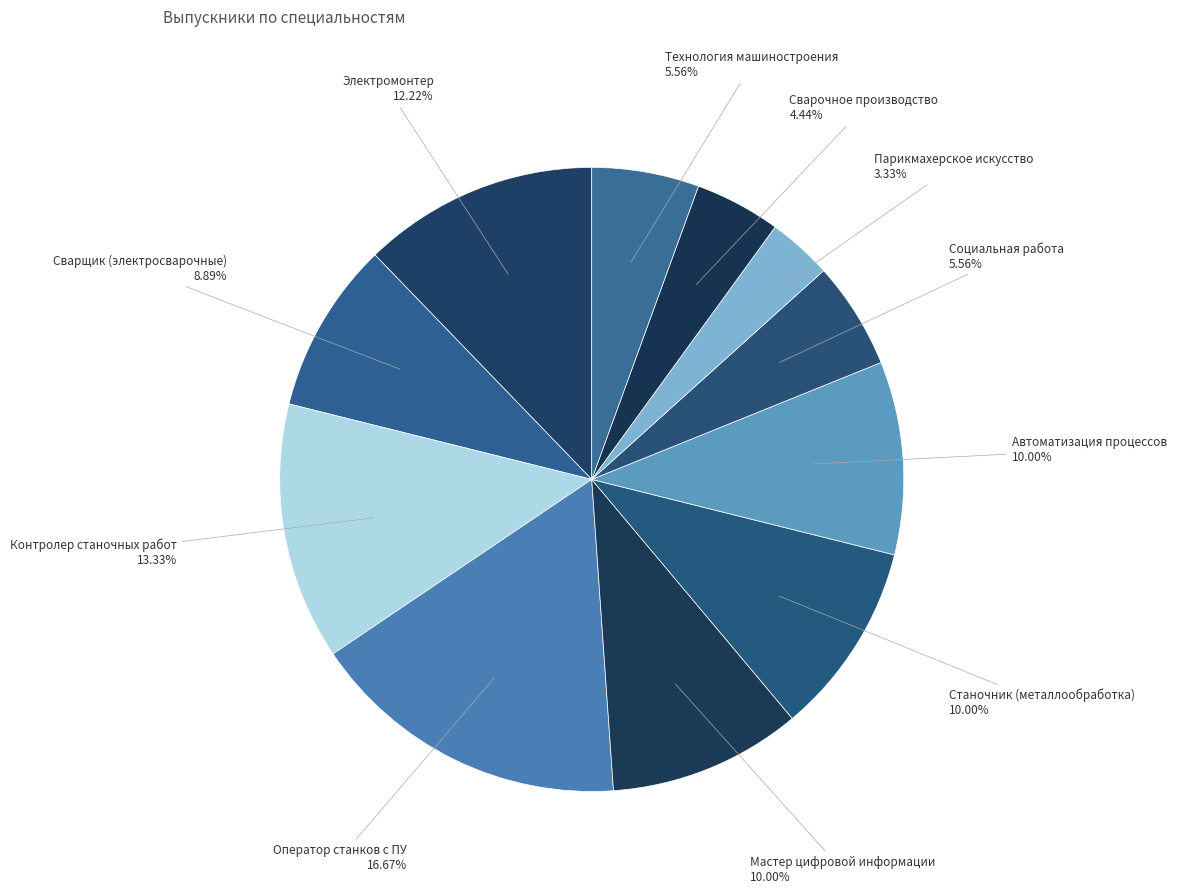

How many segments does this pie chart have?

11